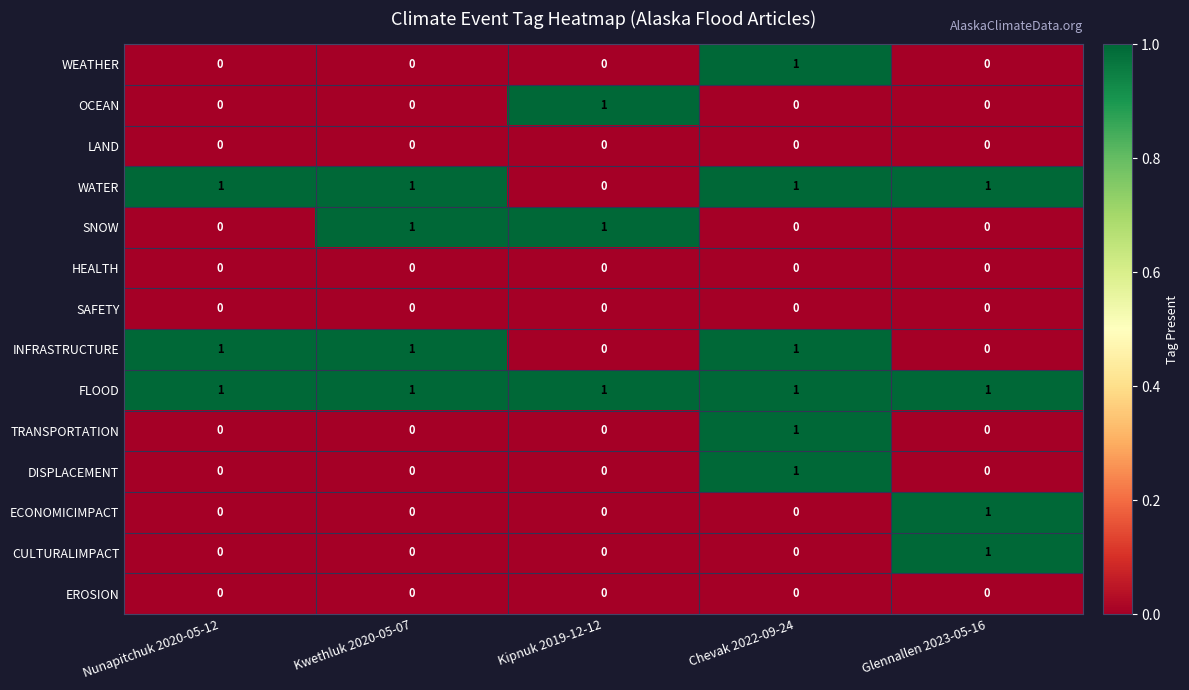

At which label does WEATHER reach its peak?

Chevak 2022-09-24